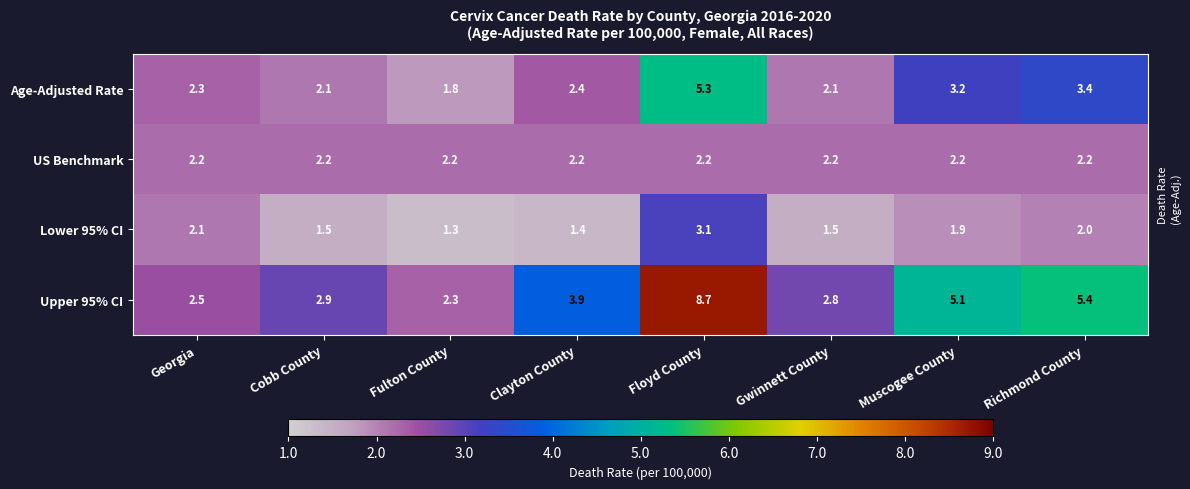

What is the approximate value of Age-Adjusted Rate at Georgia?

2.3